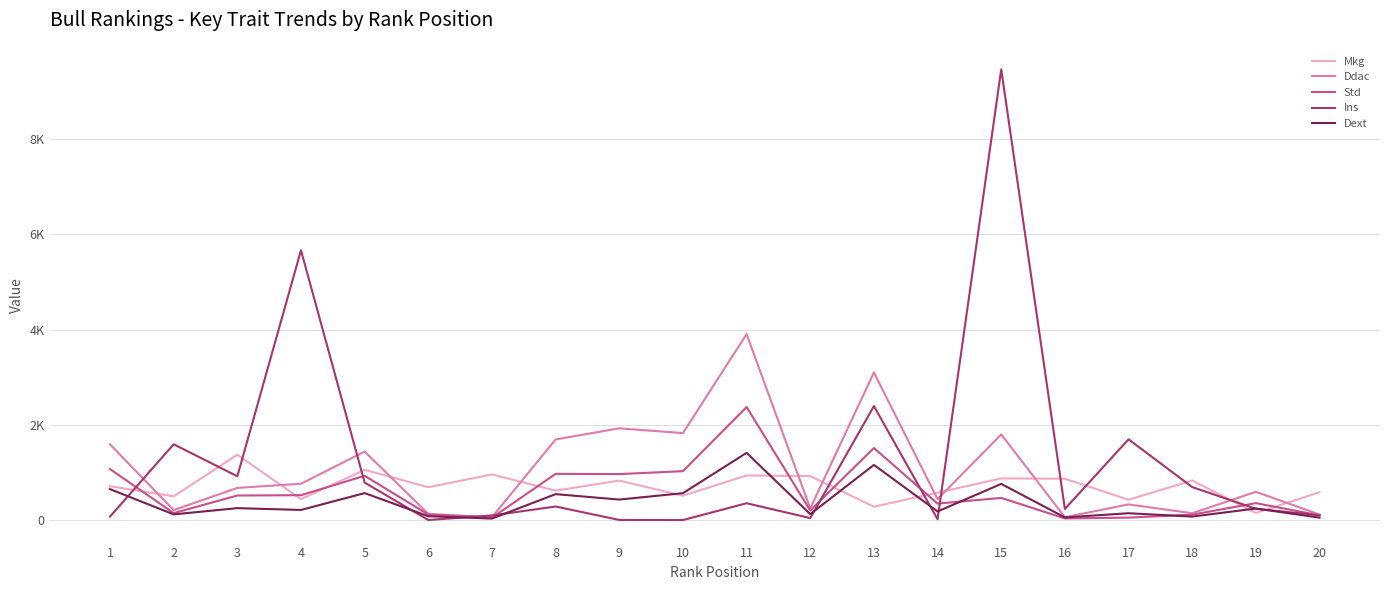

Does the chart have visible grid lines?

Yes